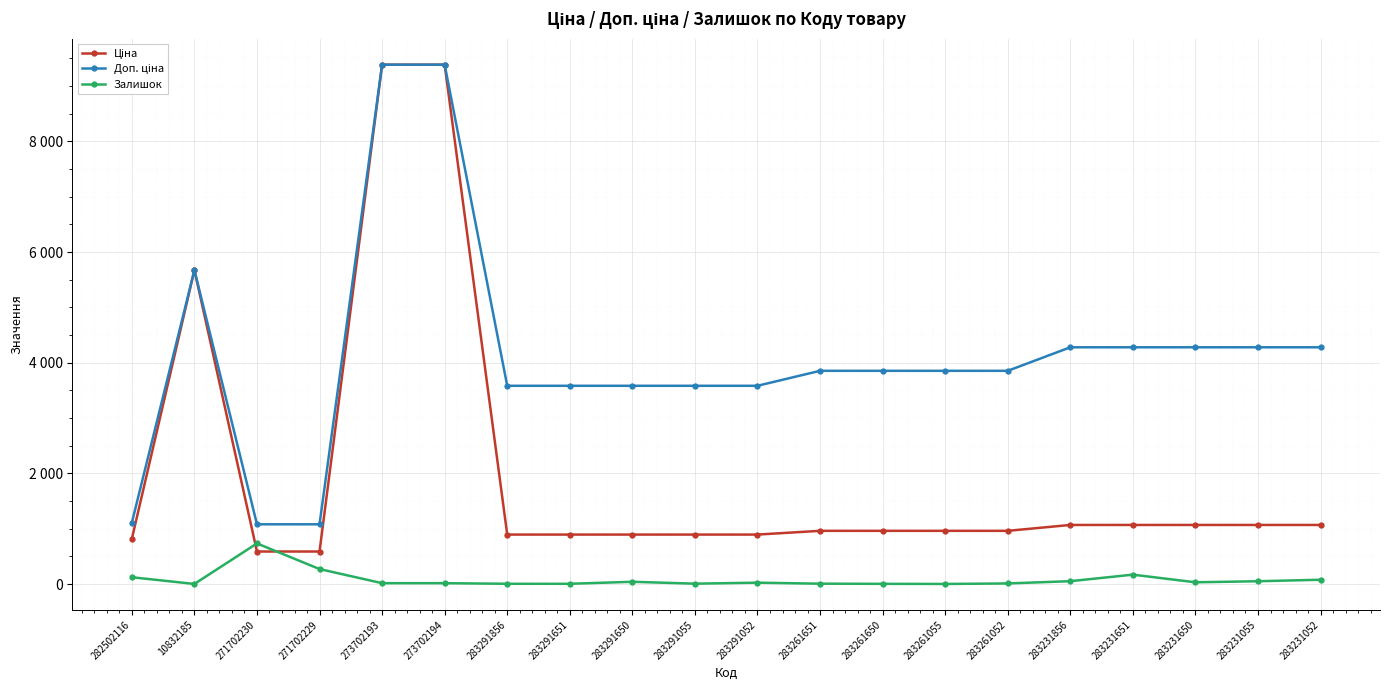

True or false: Ціна and Доп. ціна cross at least once.

False